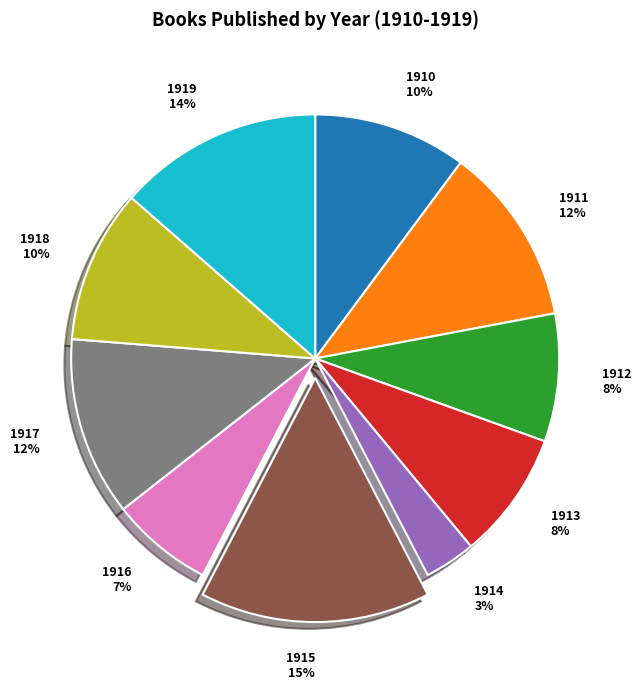

Between 1910 and 1917, which is larger?

1917